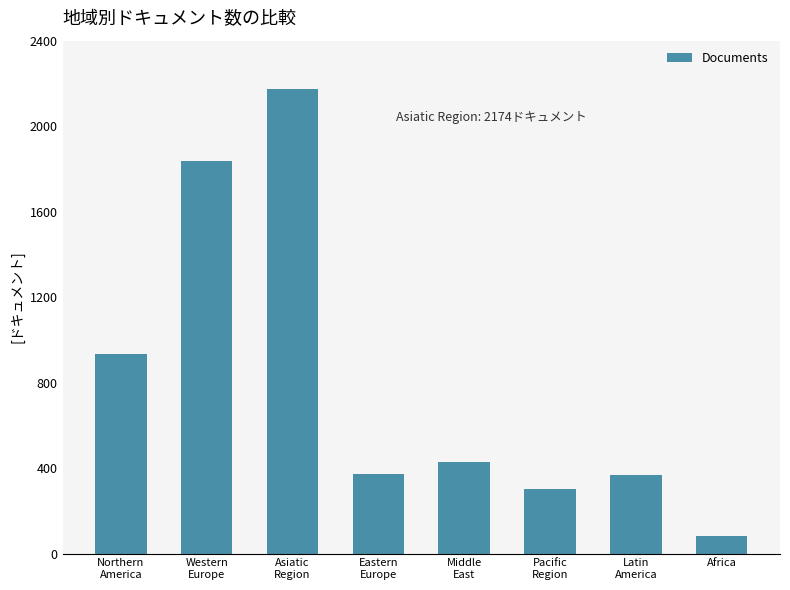

What position from the right is Latin
America?

2